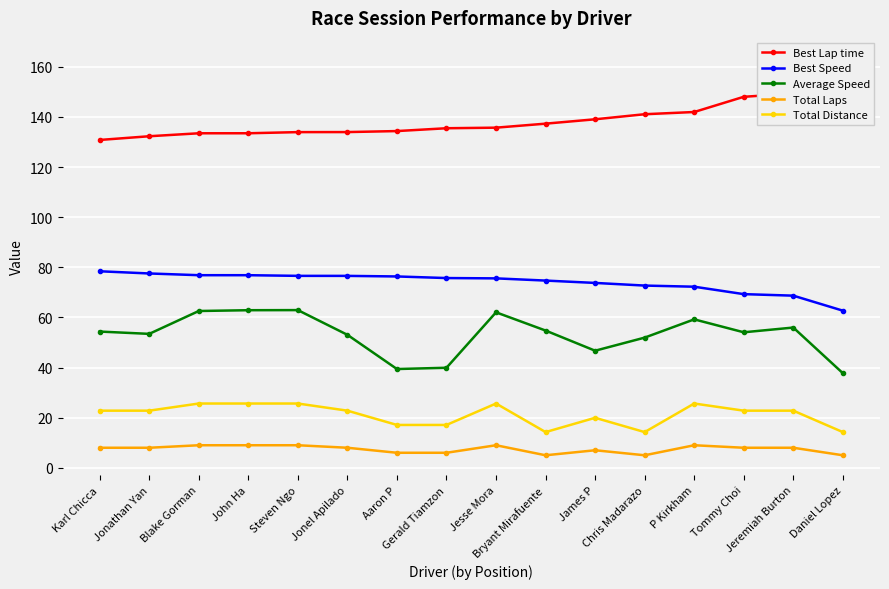

At which category does Average Speed reach its first local valley?

Jonathan Yan